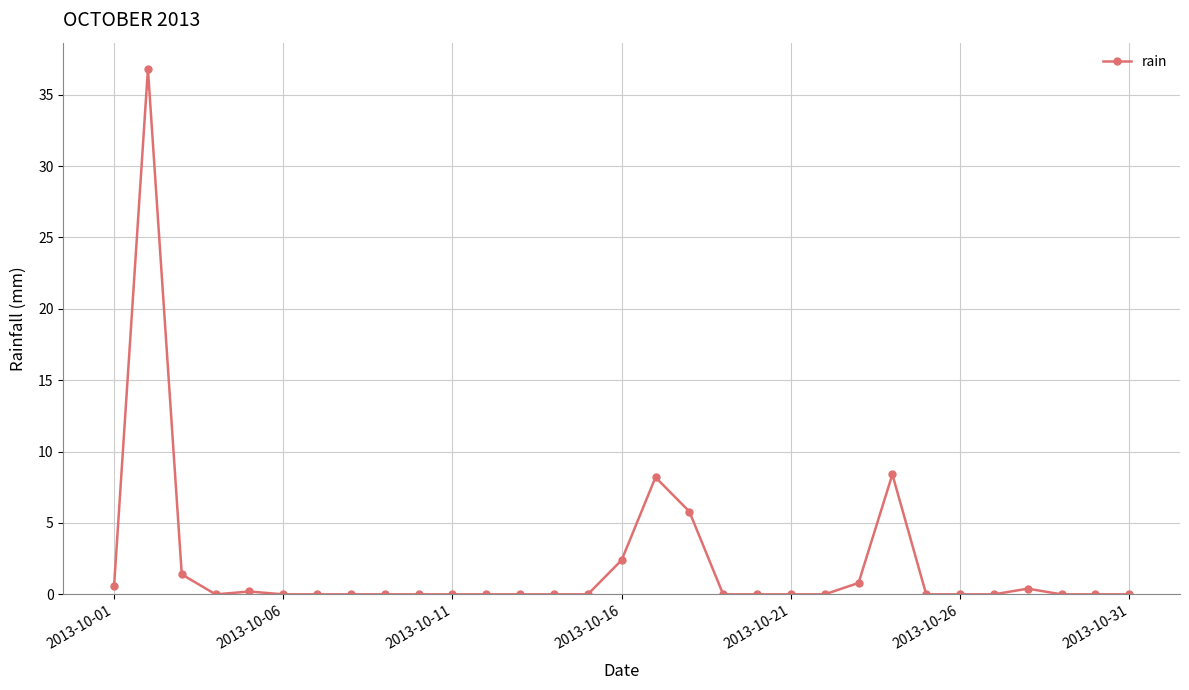

What is the difference between the second highest and second lowest values?

8.4